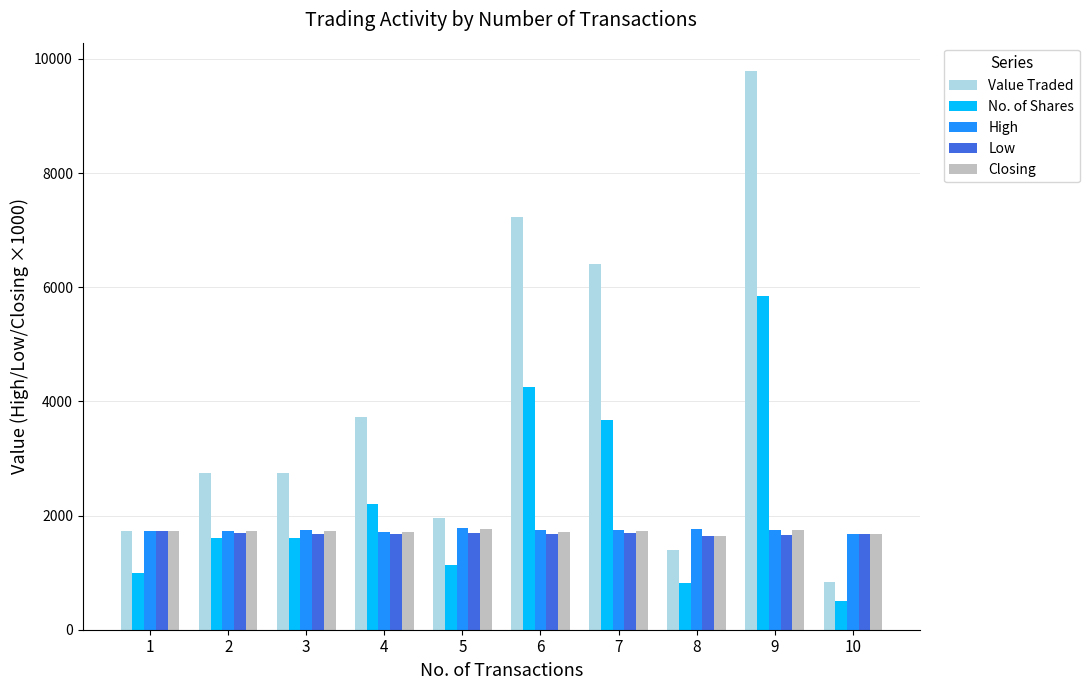

Does the chart contain stacked bars?

No